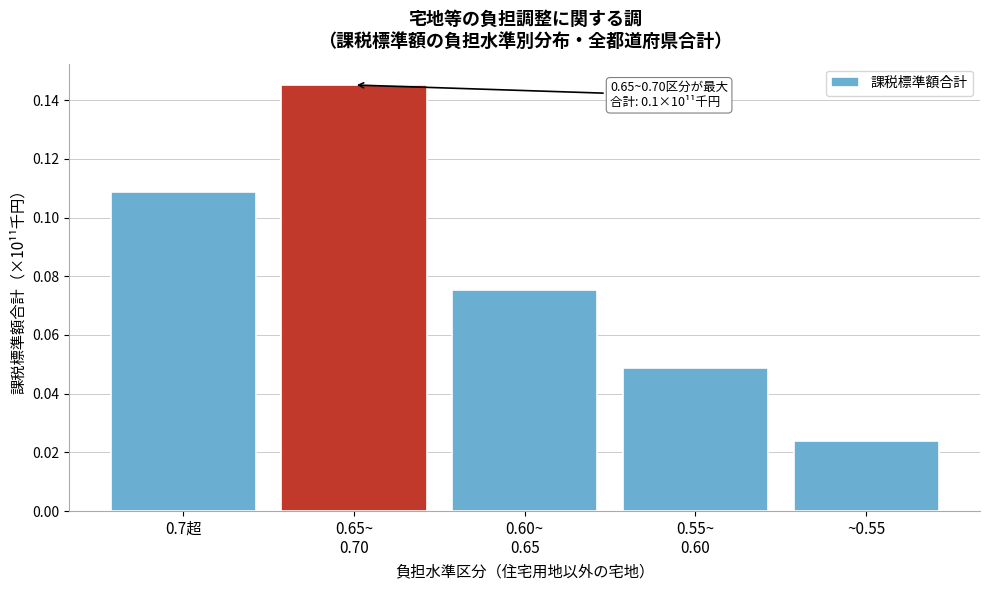

Where is the data nearest to the value 0?

~0.55